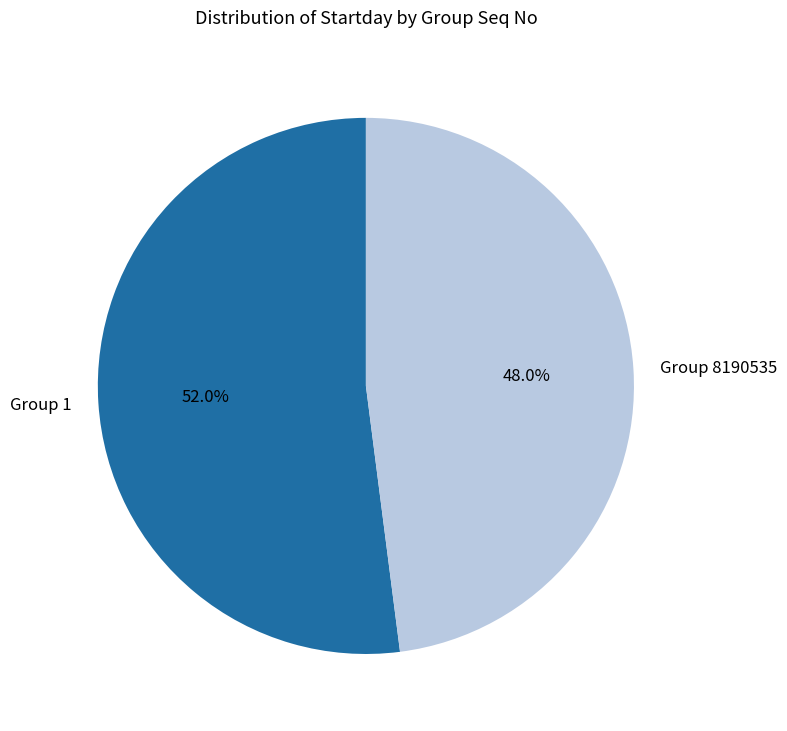

How much of the chart is everything except Group 1?

48.0%